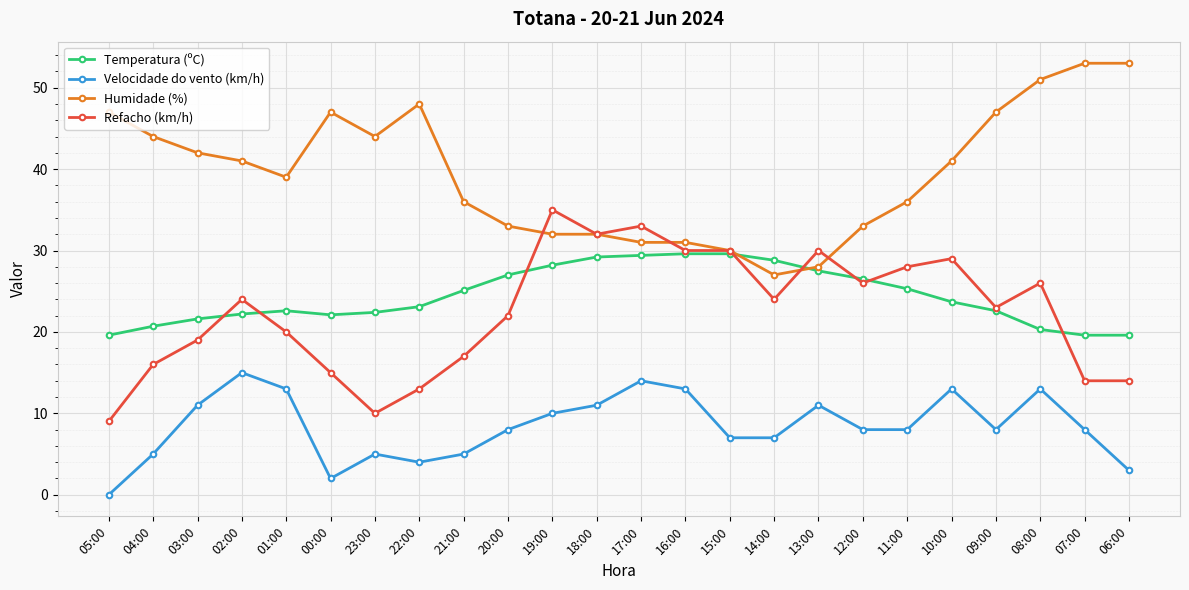

True or false: Velocidade do vento (km/h) and Humidade (%) cross at least once.

False